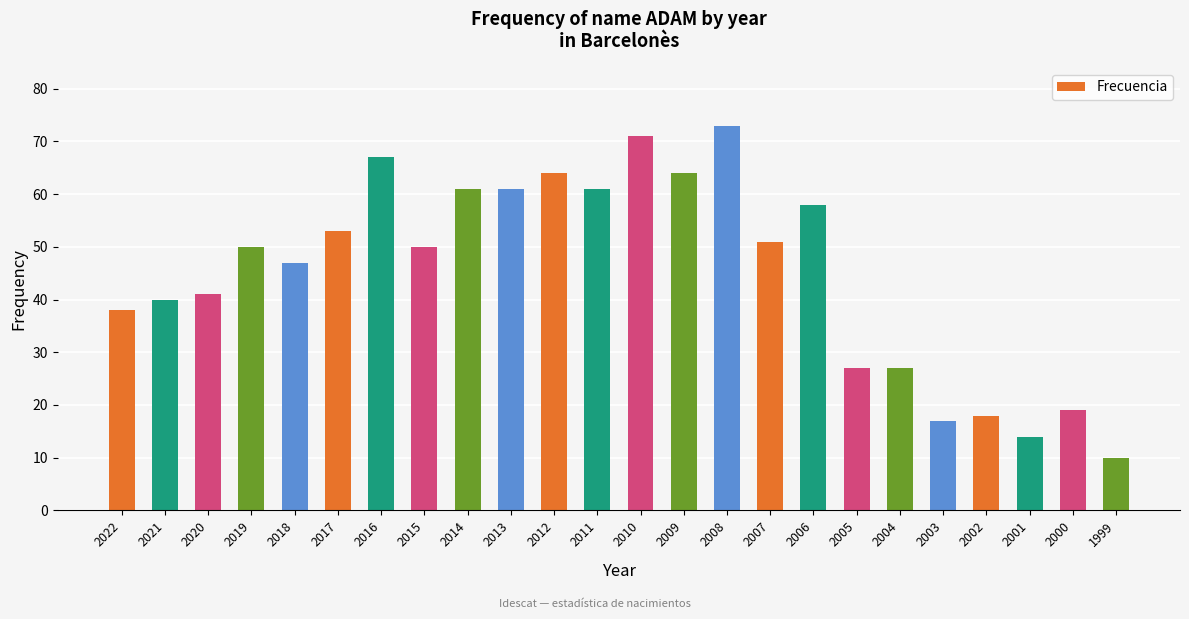

What is the greatest value displayed?

73